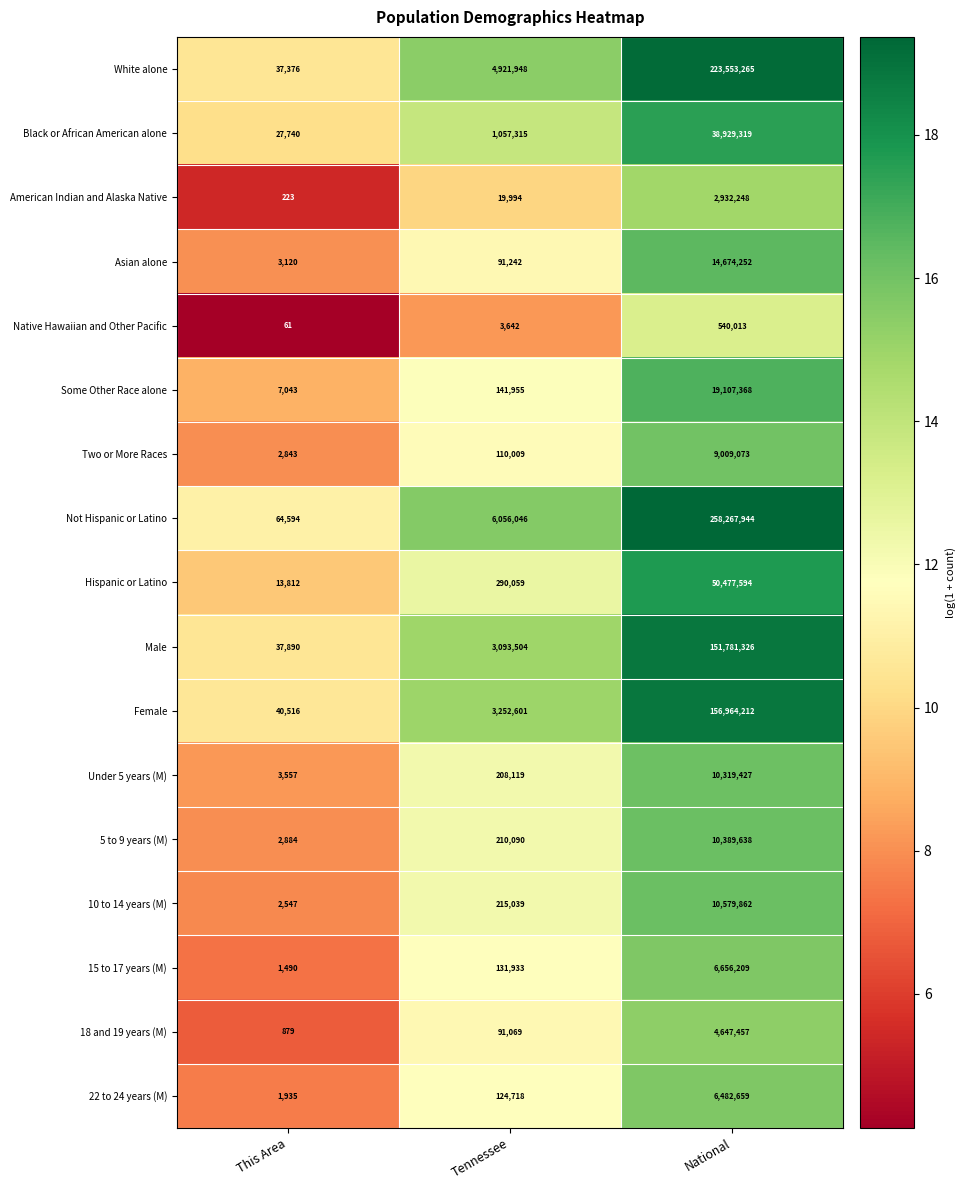

What is the total value across all series at Tennessee?

20019283